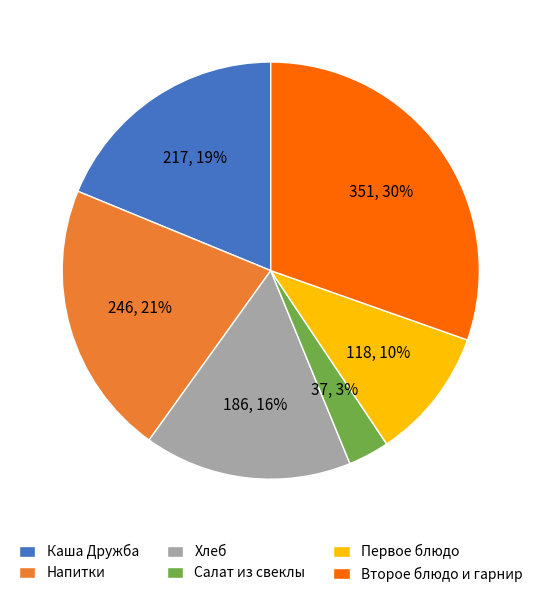

Is there a majority slice in this chart?

No